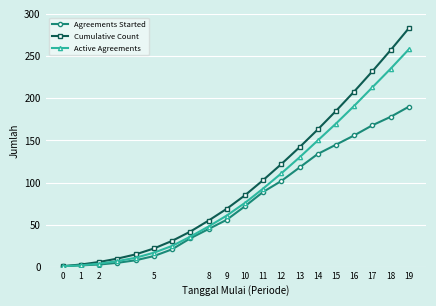

What is the difference between the maximum and minimum values in the Active Agreements series?

257